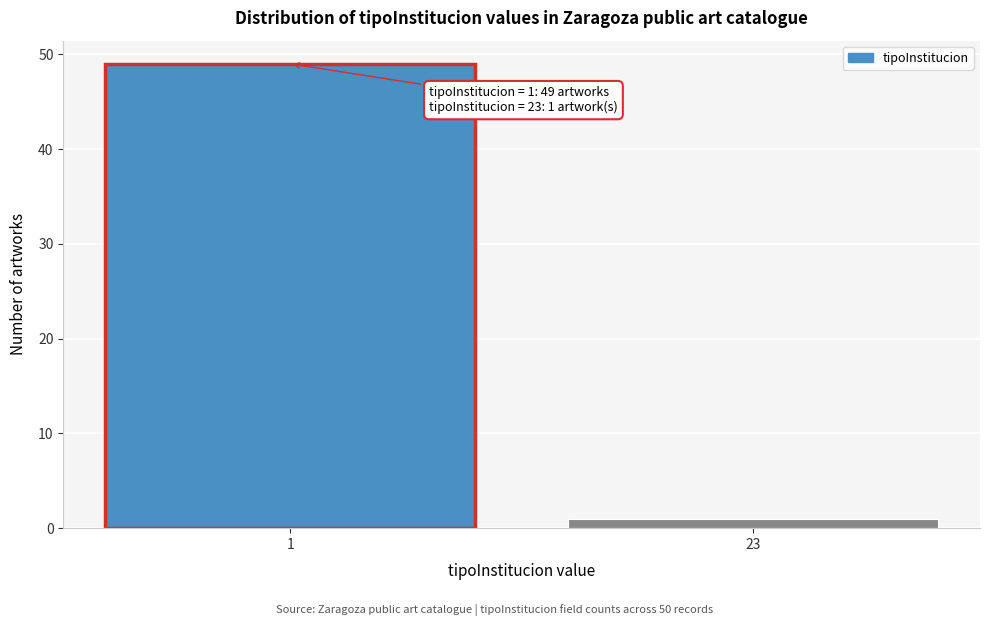

Reading left to right, list all the values displayed in this chart.

1=49	23=1